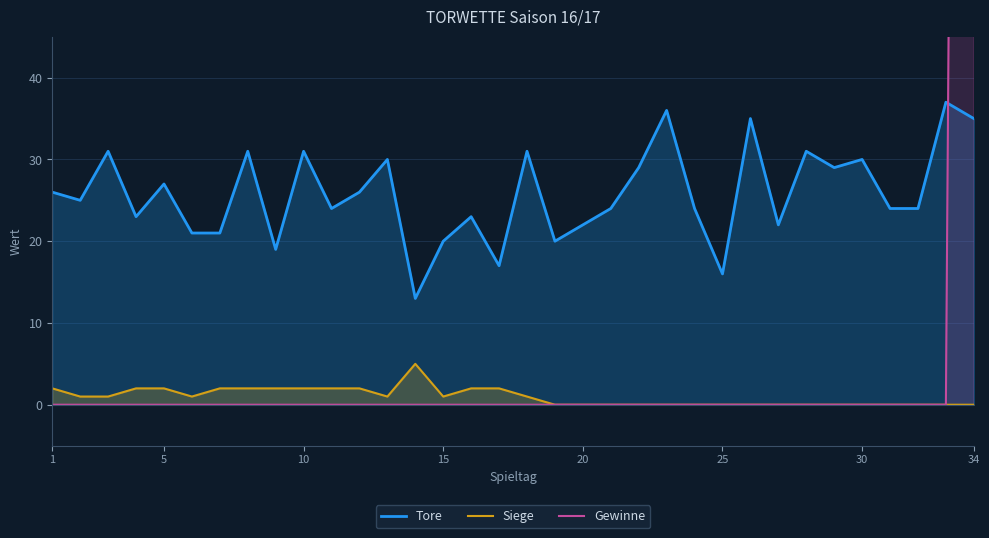

What is the maximum value for Tore?

37